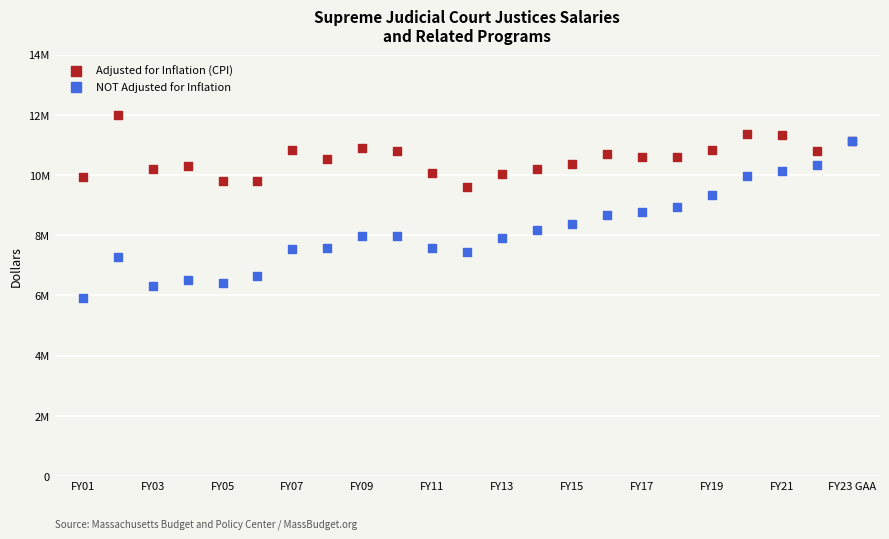

What are all the series names shown in the legend?

Adjusted for Inflation (CPI), NOT Adjusted for Inflation